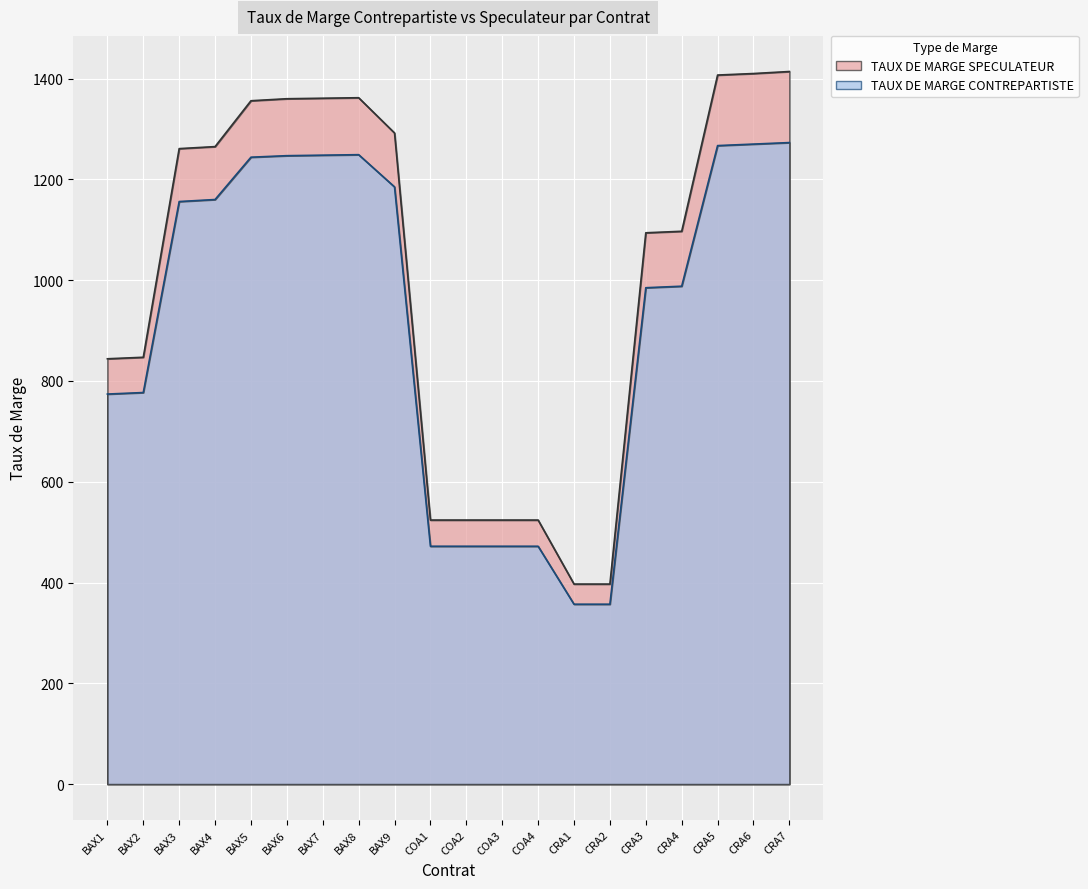

At which category does the chart reach its peak across all series?

CRA7